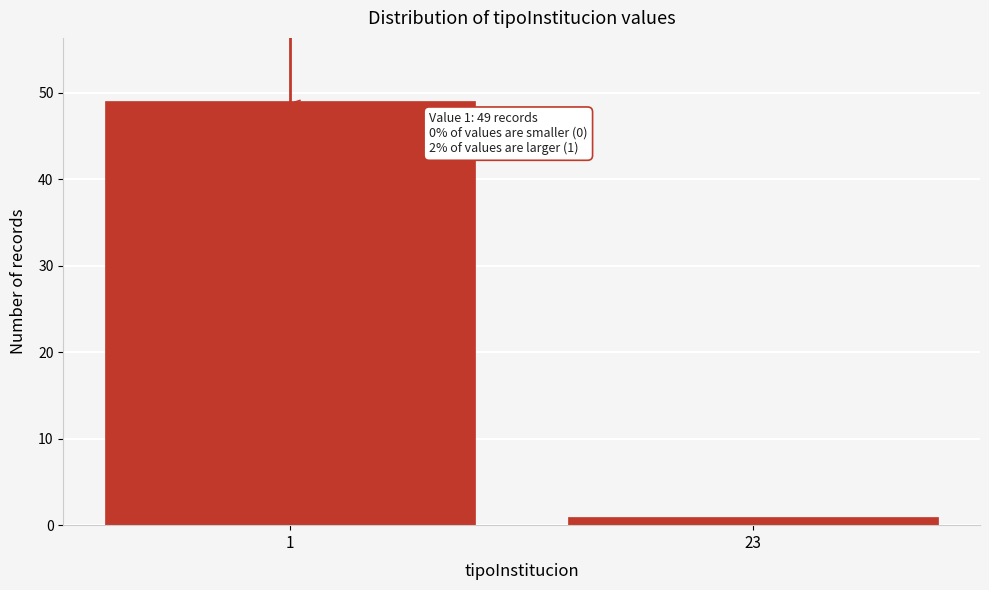

Reading left to right, extract all data points from this chart.

1=49	23=1